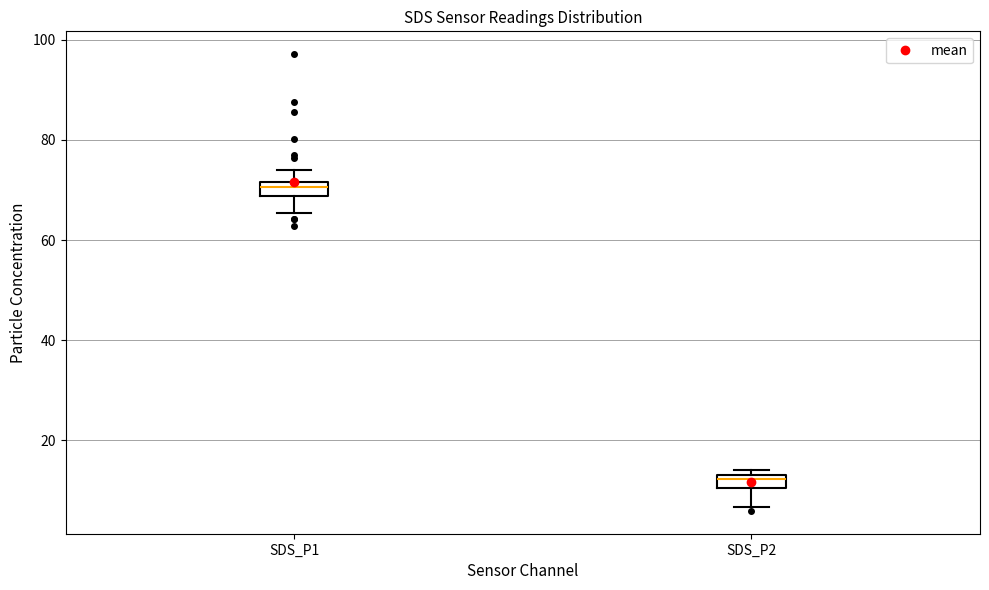

Where does the lower whisker of the box for SDS_P2 end on the y-axis? The values are not printed on the chart, so give them approximately, as read against the axis.

6